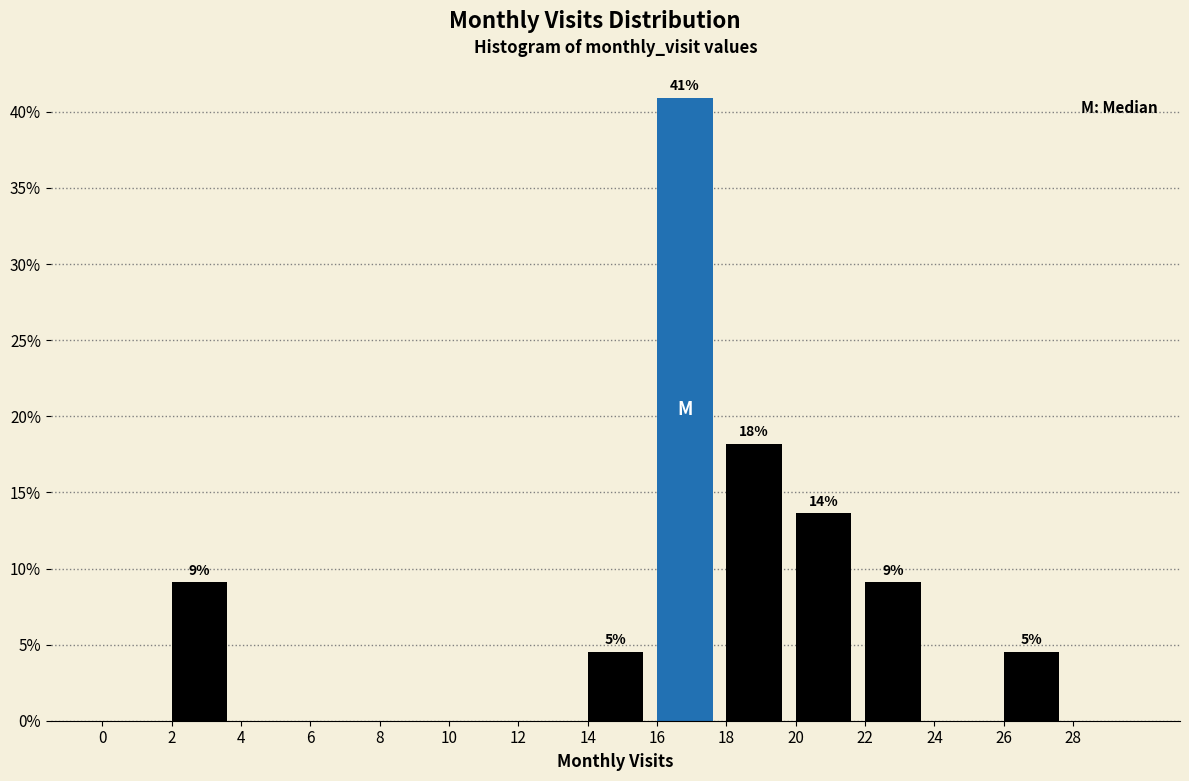

Which range on the x-axis has the tallest bar?

16 to 18